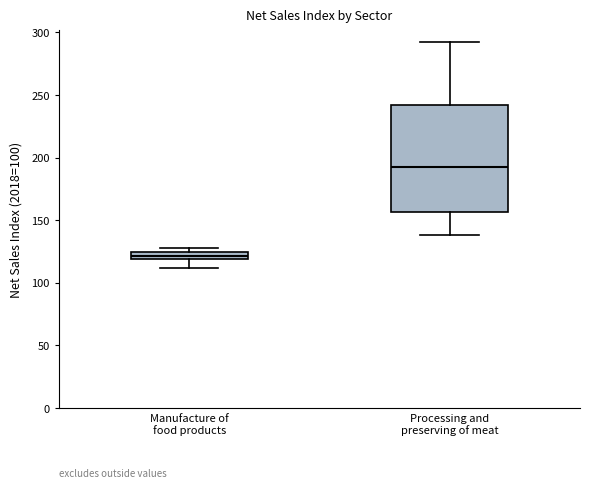

Which box has the lowest median line?

Manufacture of food products